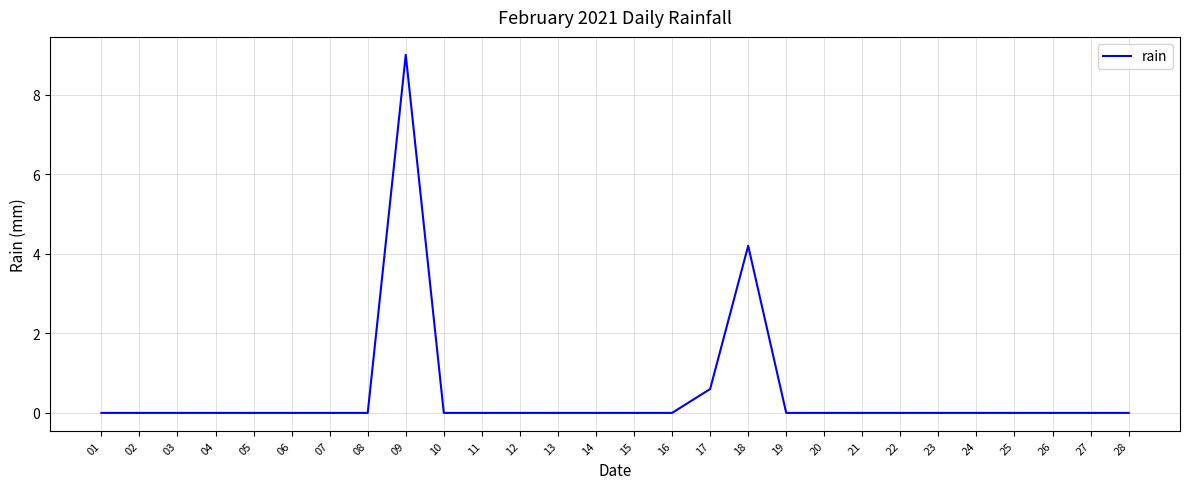

What is the difference between the second highest and second lowest values?

4.2